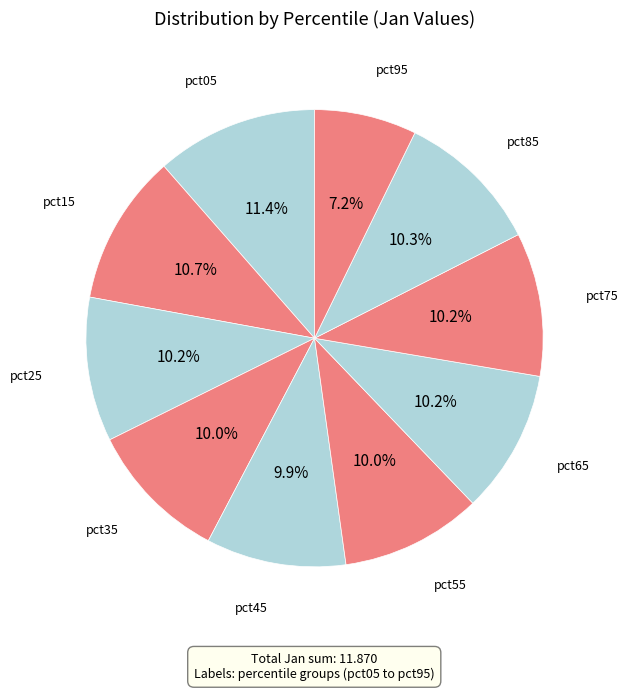

How many segments does this pie chart have?

10